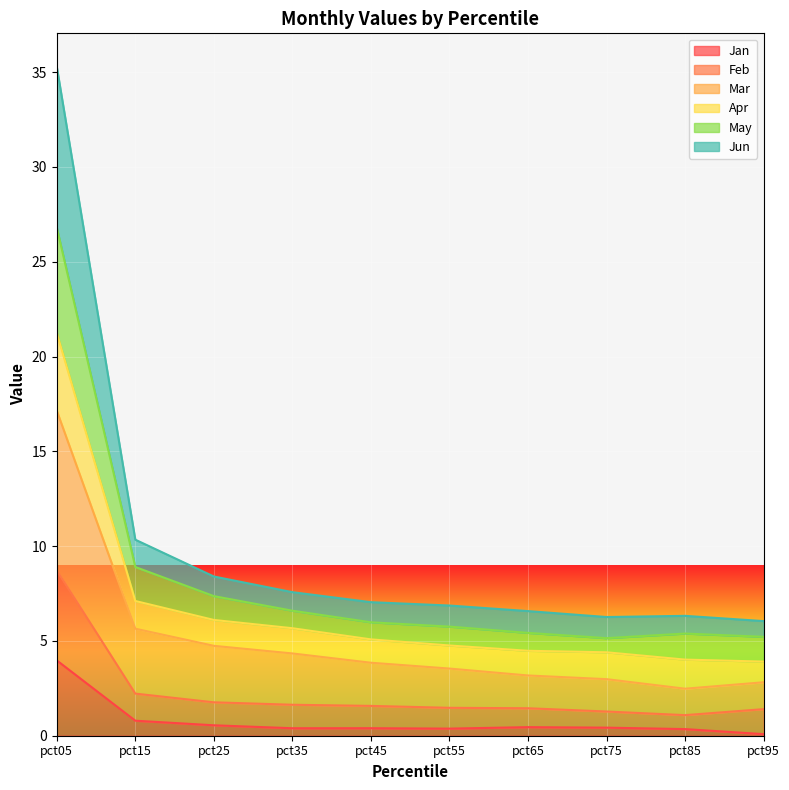

What is the maximum value shown in the chart?

35.3